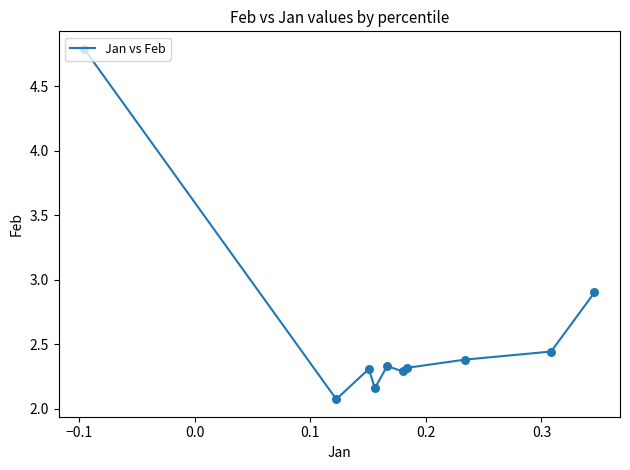

What is the difference between the maximum and minimum values?

2.7